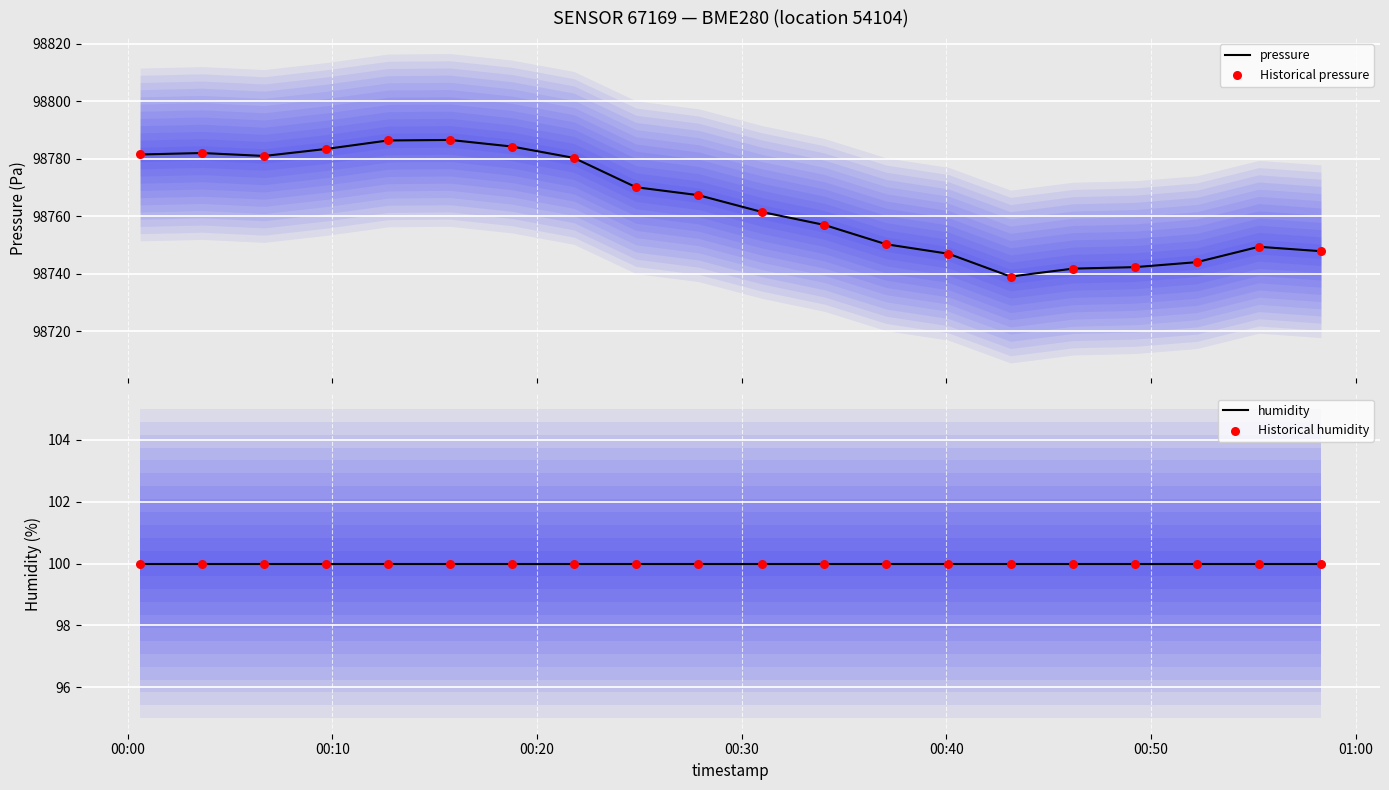

Which series has the widest spread of Y values?

pressure